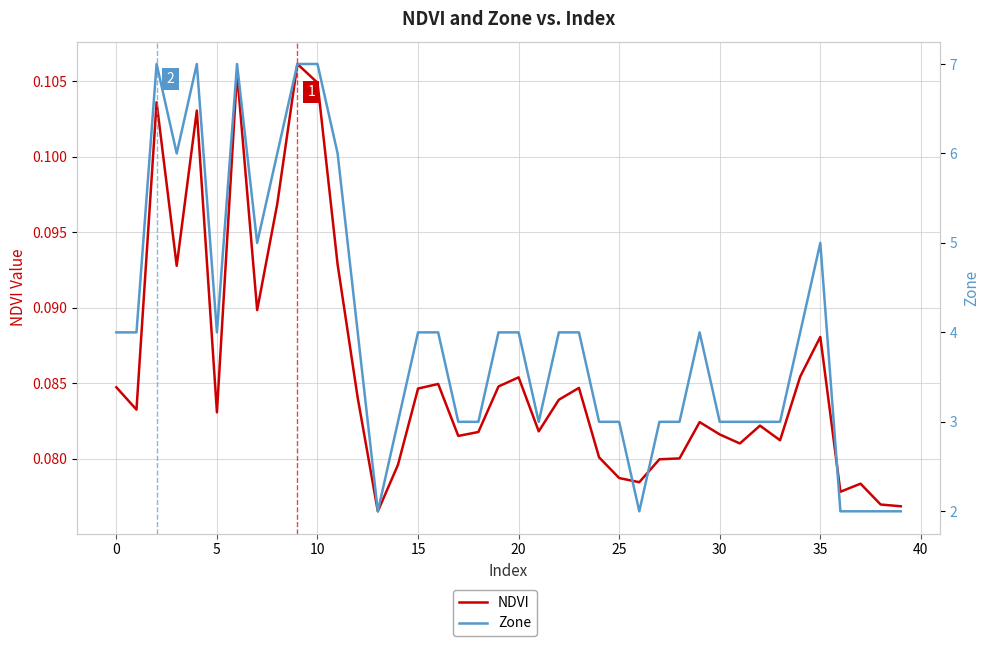

What is the label of the 1st point from the right?

39